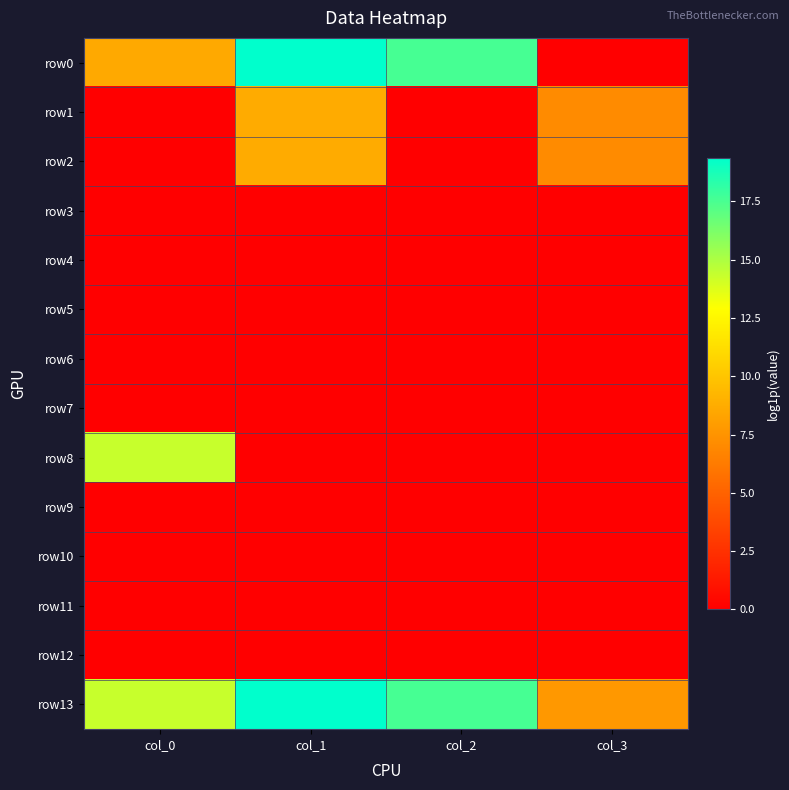

Rank the series at col_2 from lowest to highest value.

row1, row2, row3, row4, row5, row6, row7, row8, row9, row10, row11, row12, row0, row13